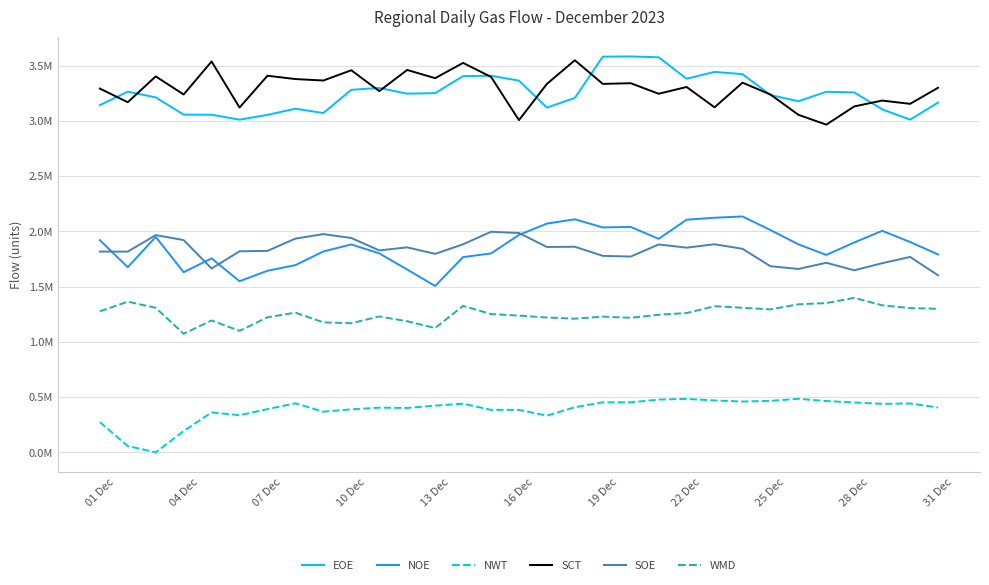

Does the chart have visible grid lines?

Yes